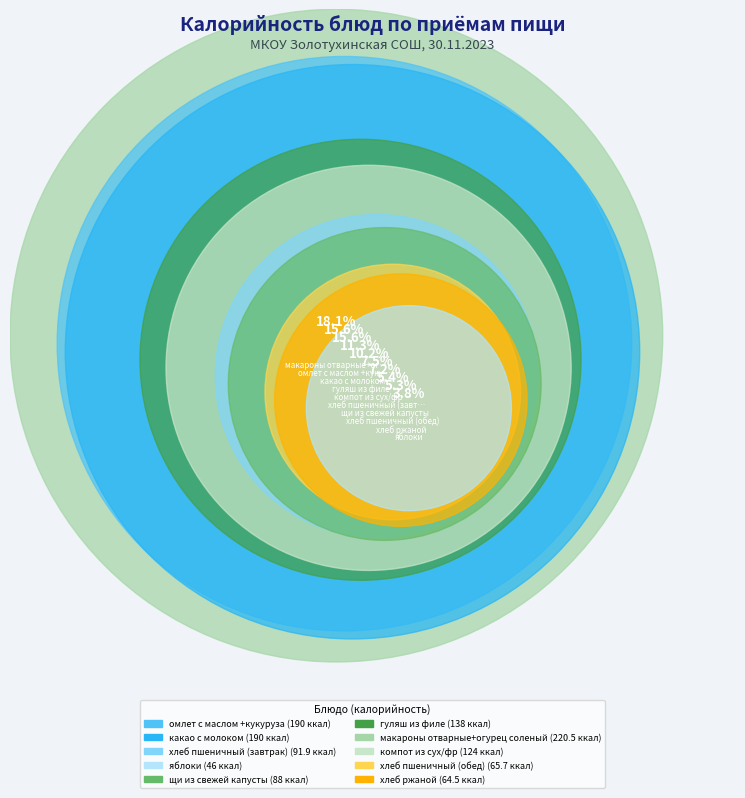

To the nearest percent, what portion does хлеб ржаной represent?

5%